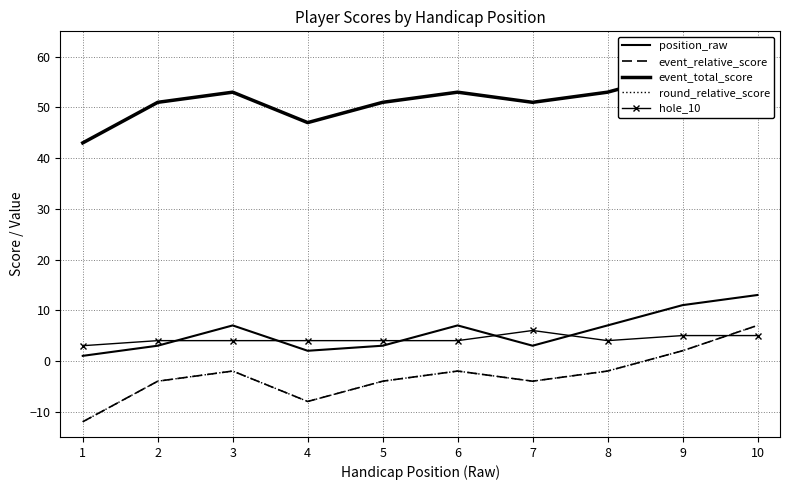

How many data points in position_raw are above 7?

2